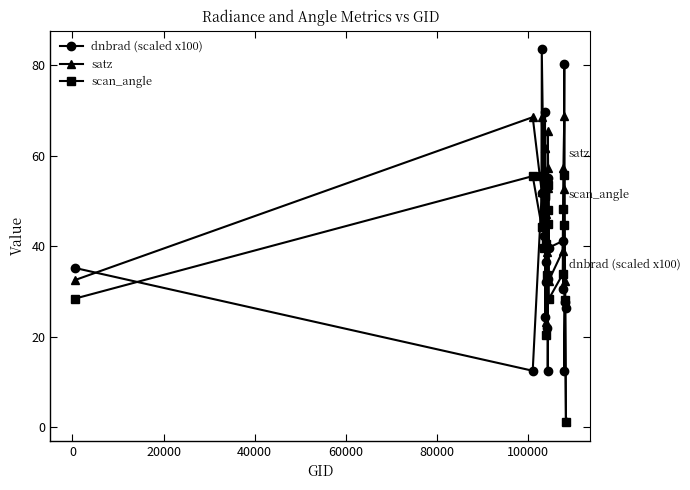

How many series are shown in this chart?

3